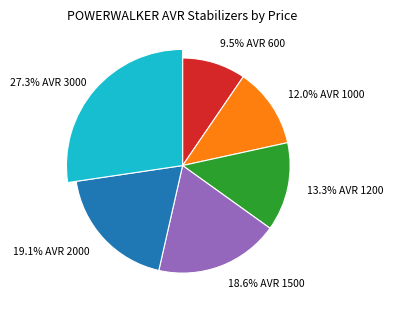

How many slices are in this pie chart?

6